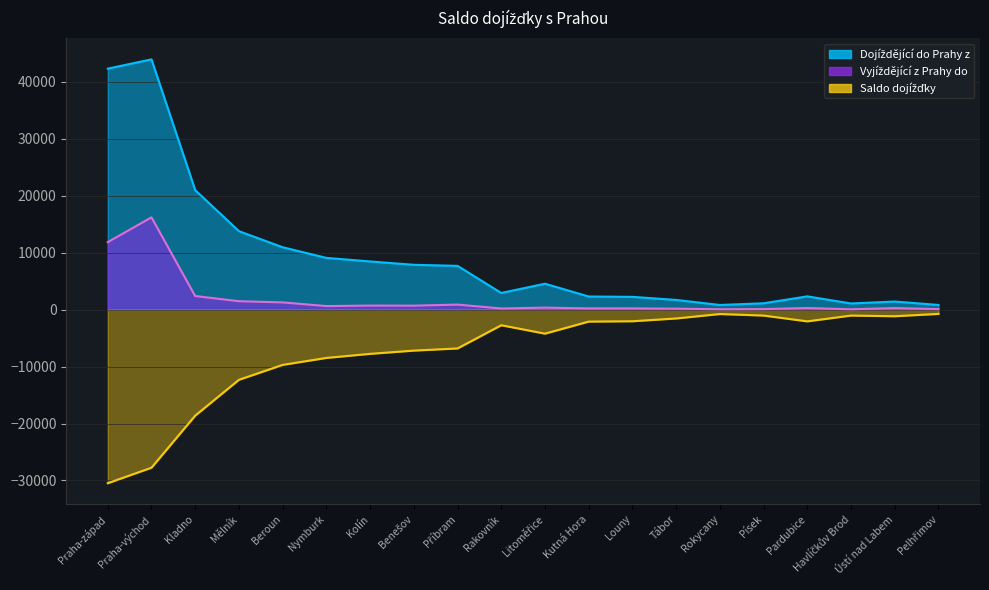

What is the difference between the Dojíždějící do Prahy z values at Praha-východ and Kladno?

22964